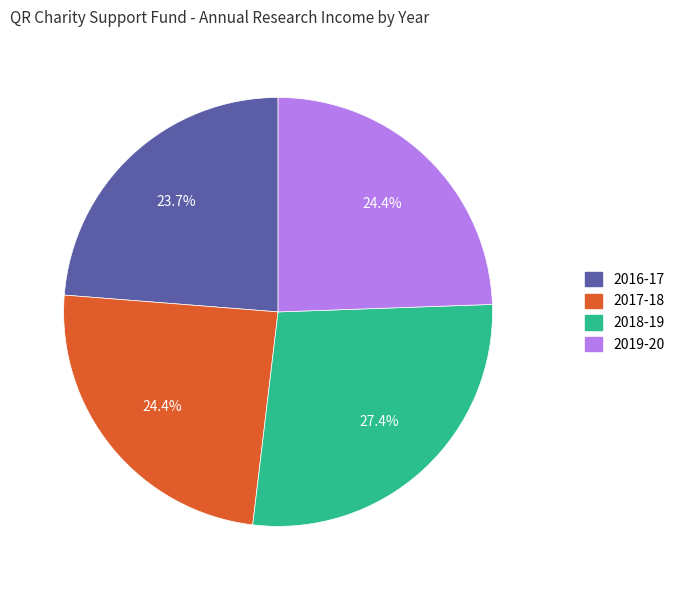

What is the total percentage of 2017-18 and 2019-20?

48.8%